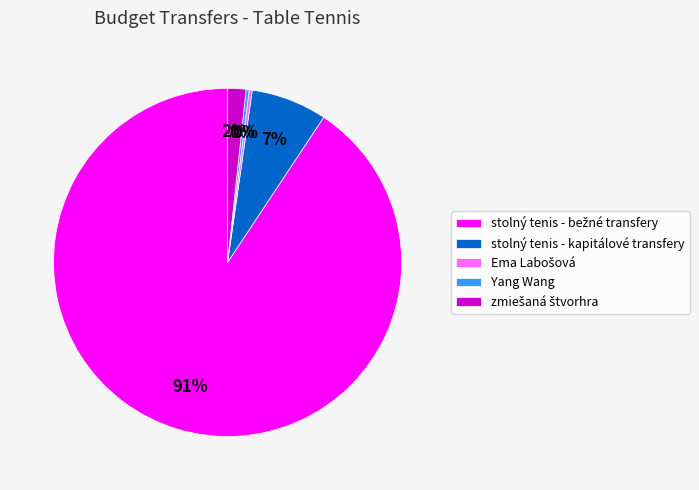

What percentage is the stolný tenis - kapitálové transfery slice, to the nearest percent?

7%